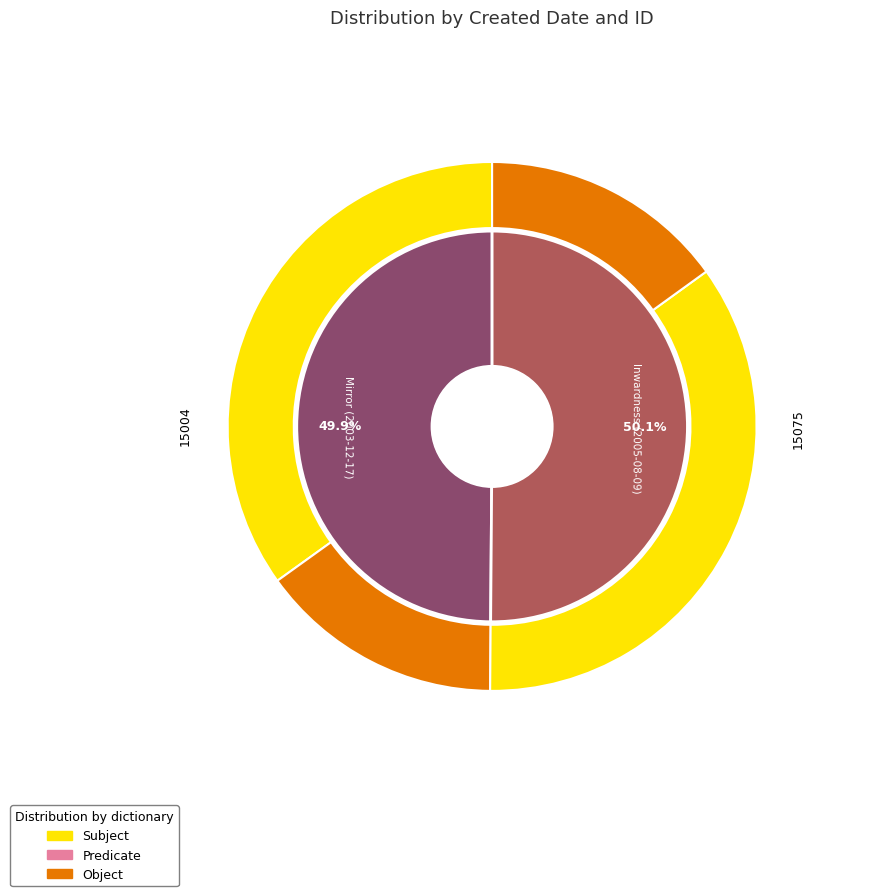

What percentage do Inwardness (2005-08-09) and Mirror (2003-12-17) together represent?

100.0%